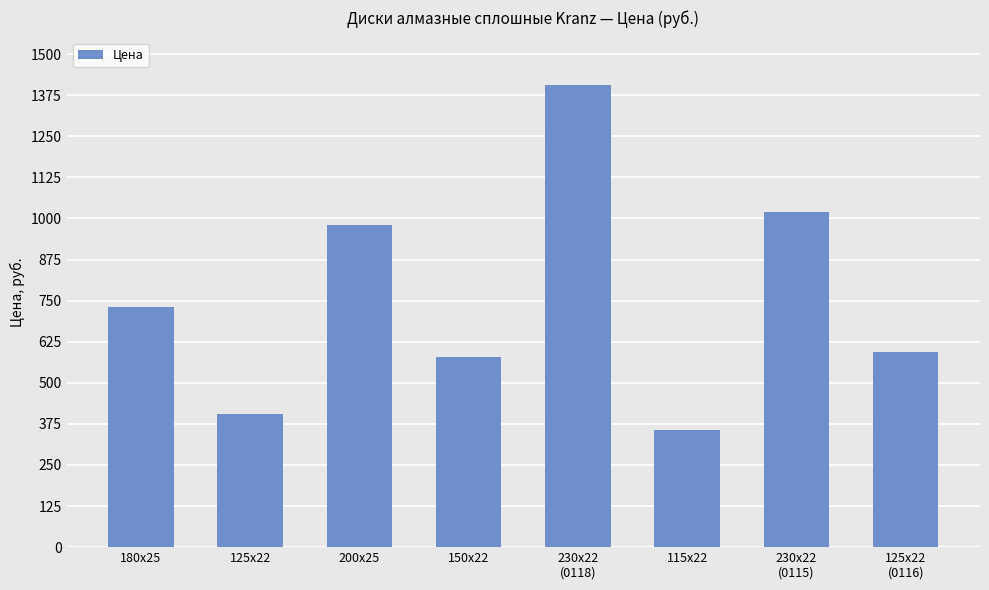

Are the bars horizontal?

No